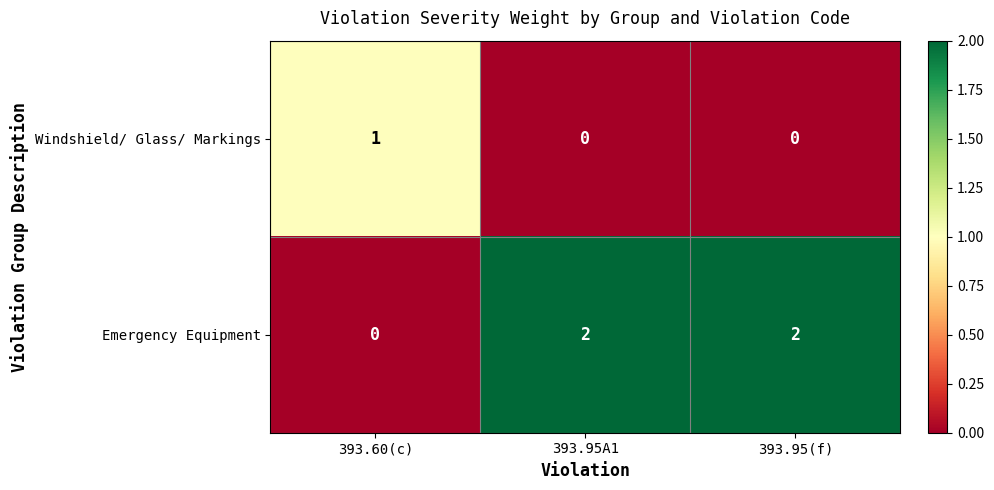

The value of Emergency Equipment at 393.60(c) is 0. True or false?

True